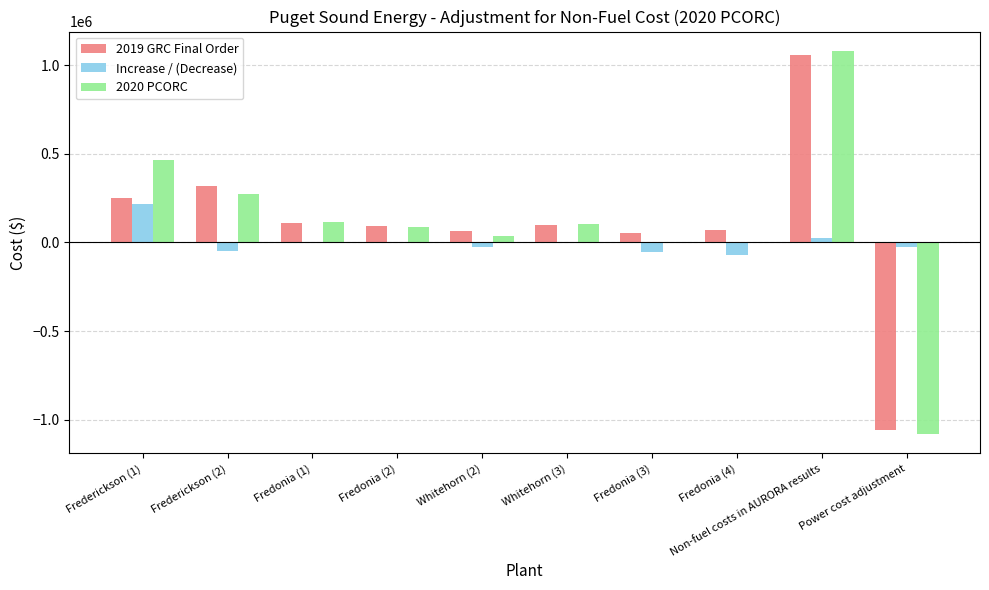

How many groups of bars are there?

10